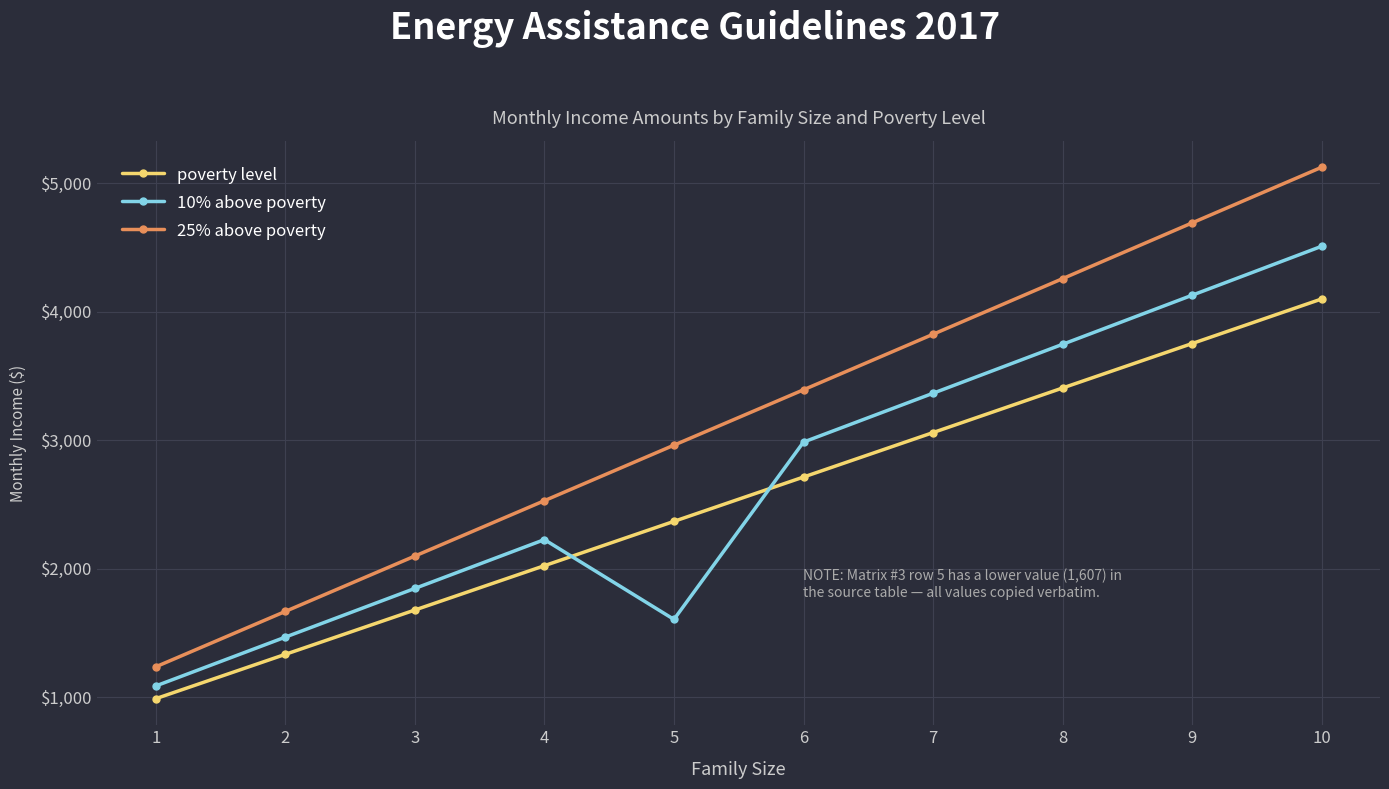

What is the minimum value shown in the chart?

990